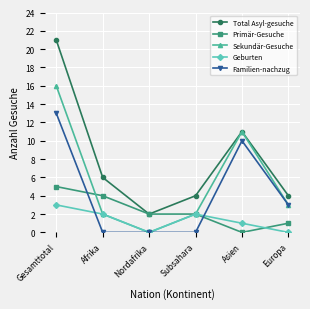

Which category has the highest value across all series?

Gesamttotal